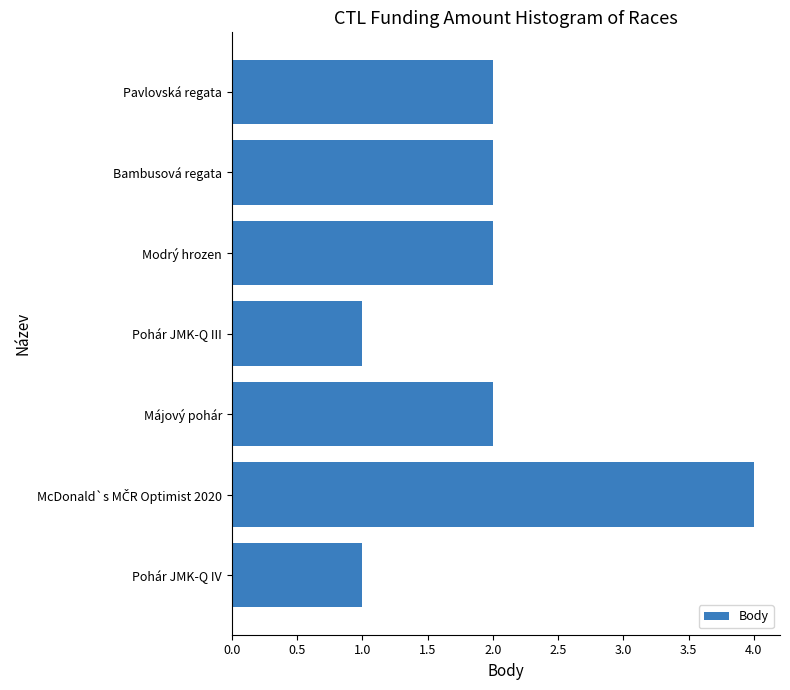

The chart shows a value of 2 at Bambusová regata. True or false?

True